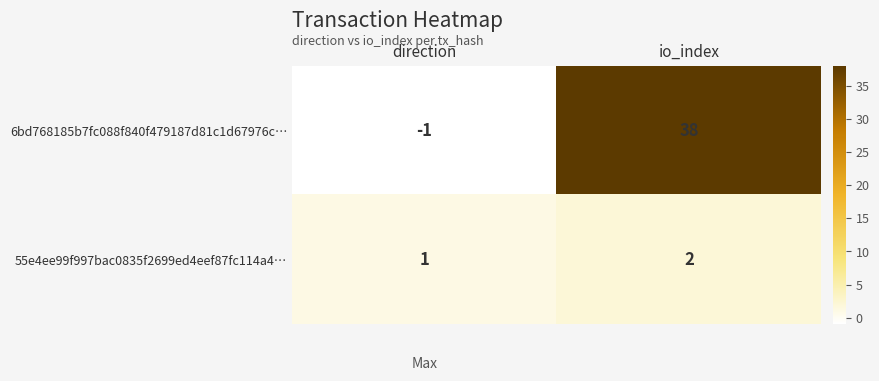

What is the sum of all 55e4ee99f997bac0835f2699ed4eef87fc114a4… values?

3